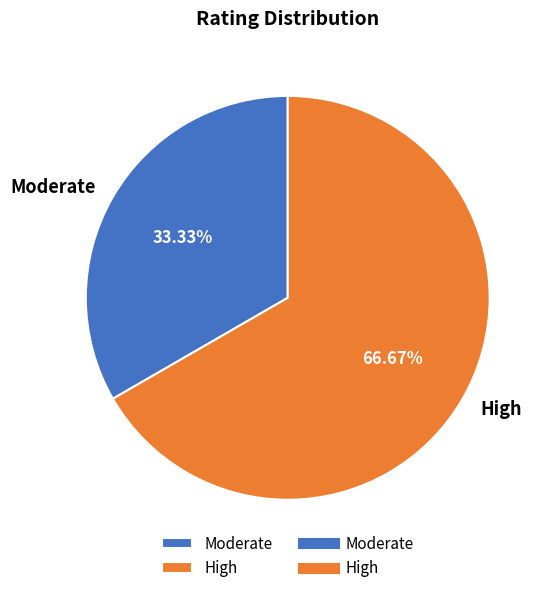

How many segments does this pie chart have?

2